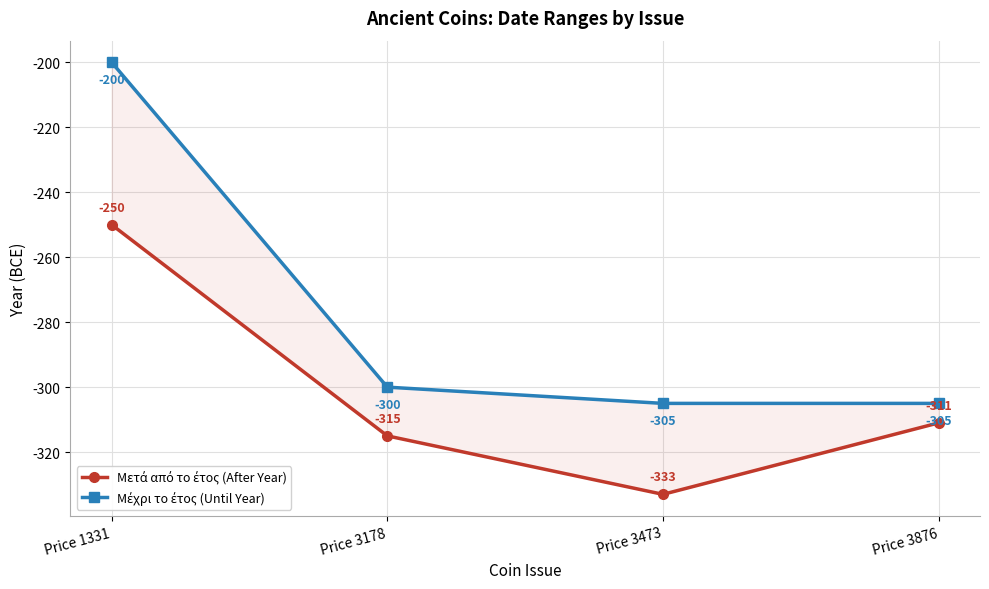

At which label is Μετά από το έτος (After Year) closest to -291?

Price 3876